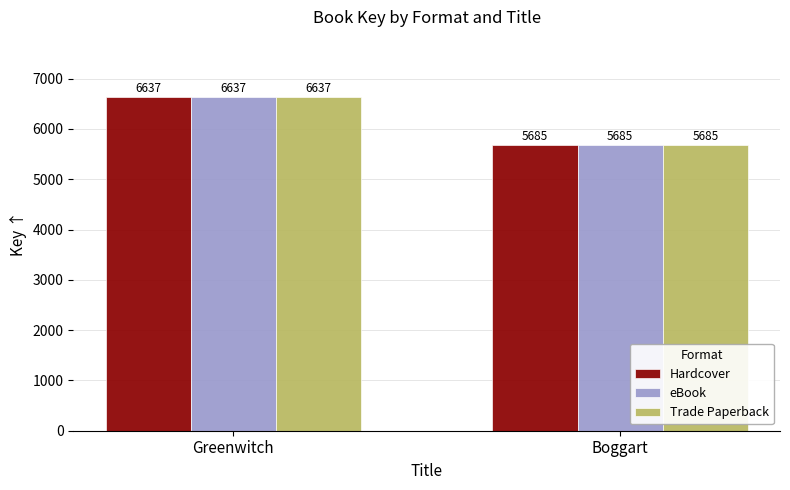

What is the label of the 2nd bar from the left?

Boggart